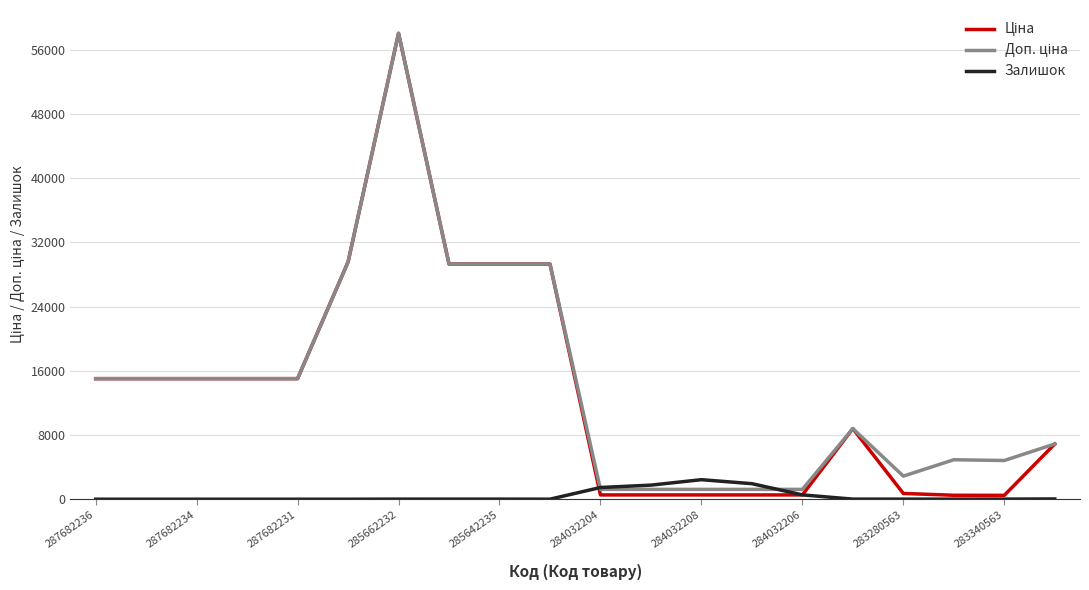

What is the greatest value displayed?

58037.0